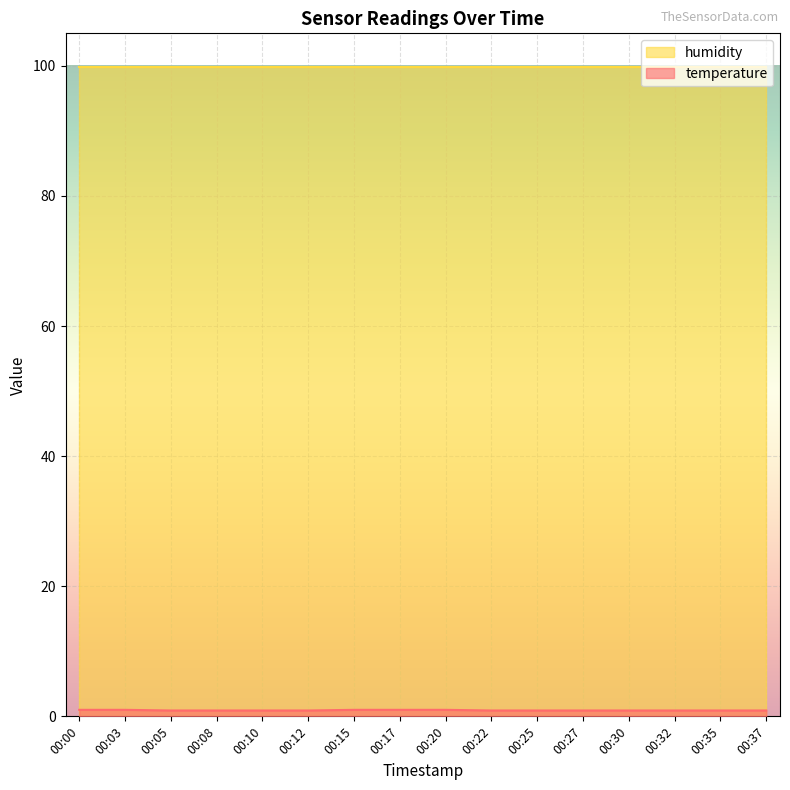

List the labels in order of value, smallest first.

00:05, 00:08, 00:10, 00:12, 00:22, 00:25, 00:27, 00:30, 00:32, 00:35, 00:37, 00:00, 00:03, 00:15, 00:17, 00:20